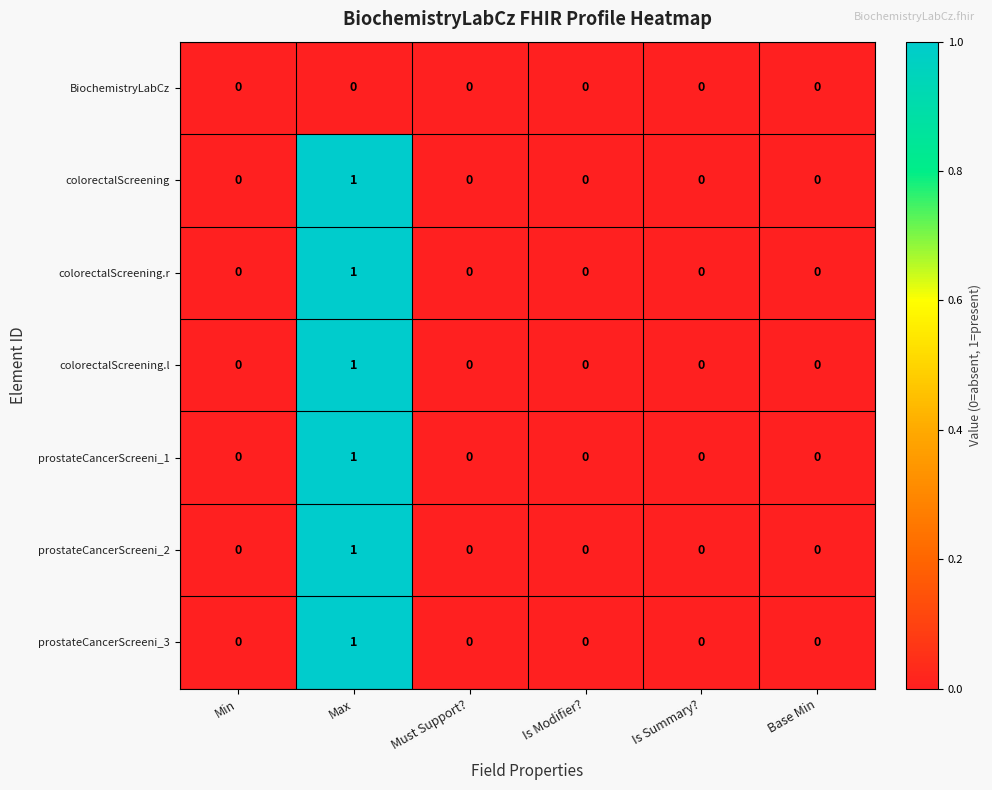

Is it true that colorectalScreening equals 0 at Min?

True